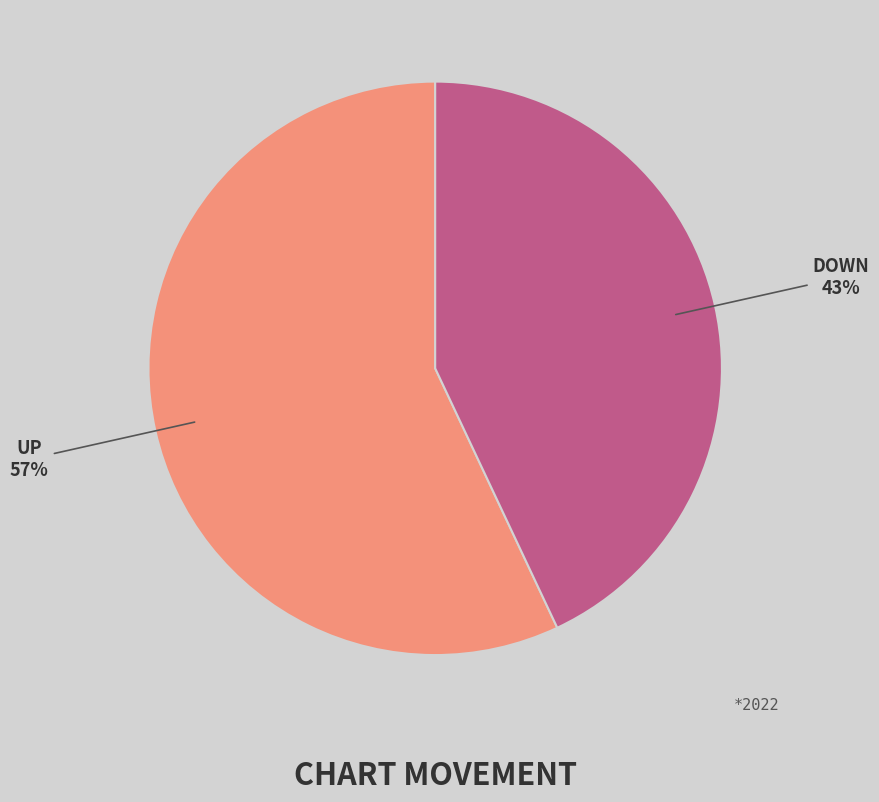

Which has a higher value, DOWN or UP?

UP